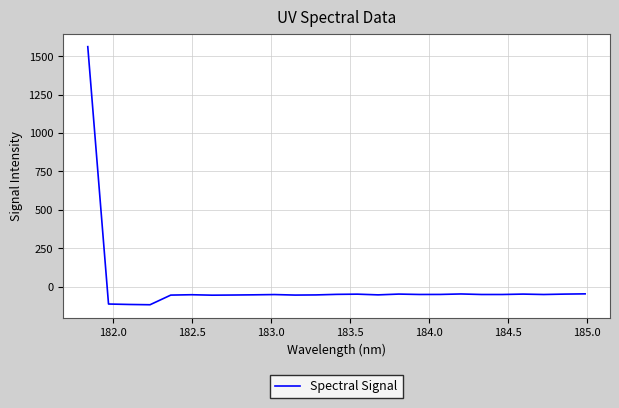

What is the maximum value shown in the chart?

1563.1